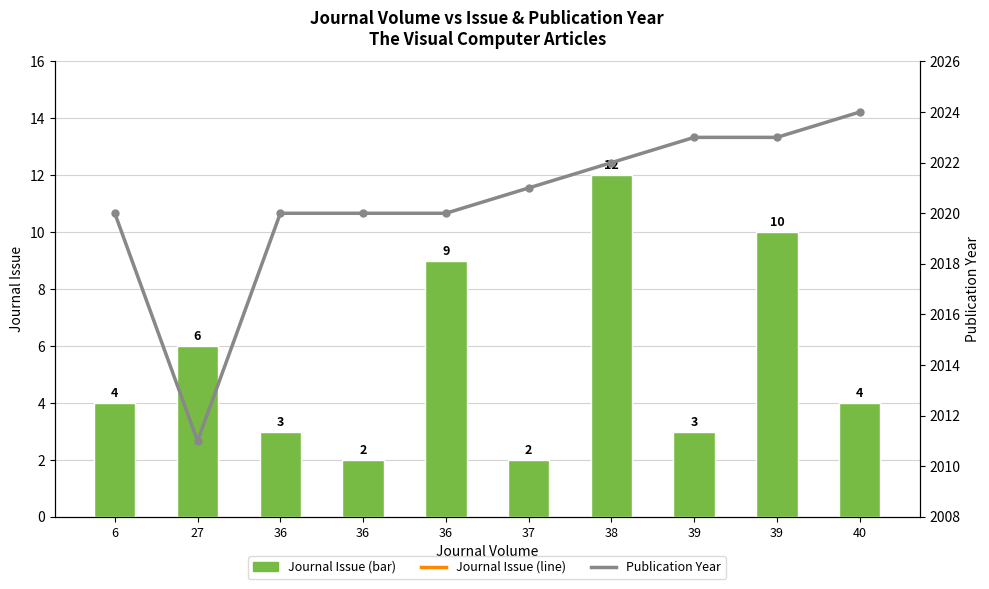

How many categories are shown in the chart?

10